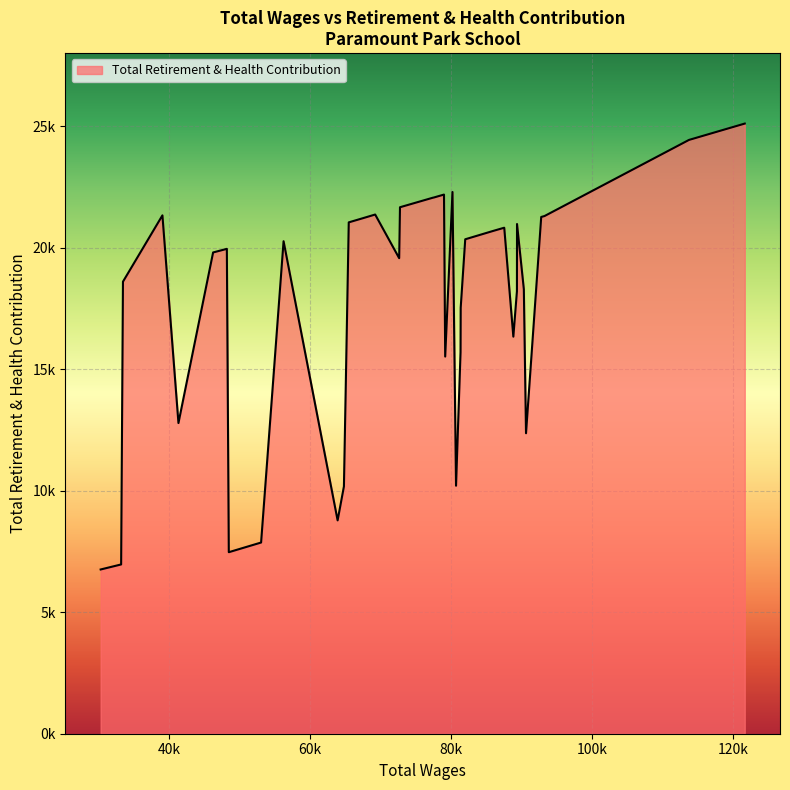

How many points are higher than both their immediate neighbors (excluding endpoints)?

8